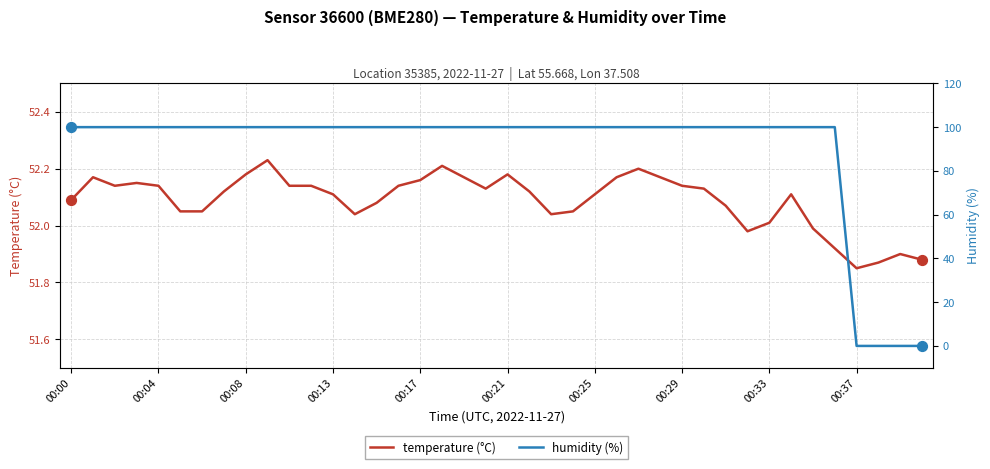

Which series has the largest Y range (max minus min)?

humidity (%)